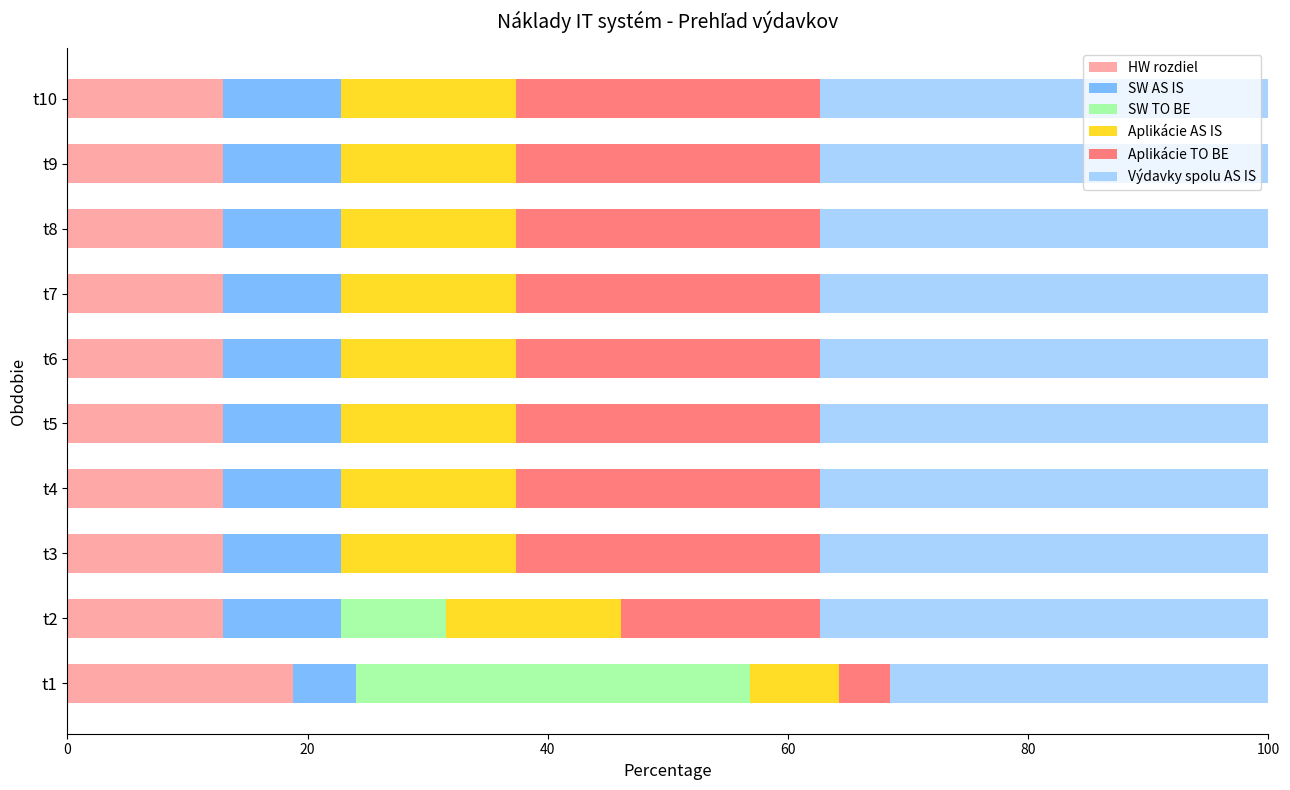

What is the total value across all series at t8?

100.0